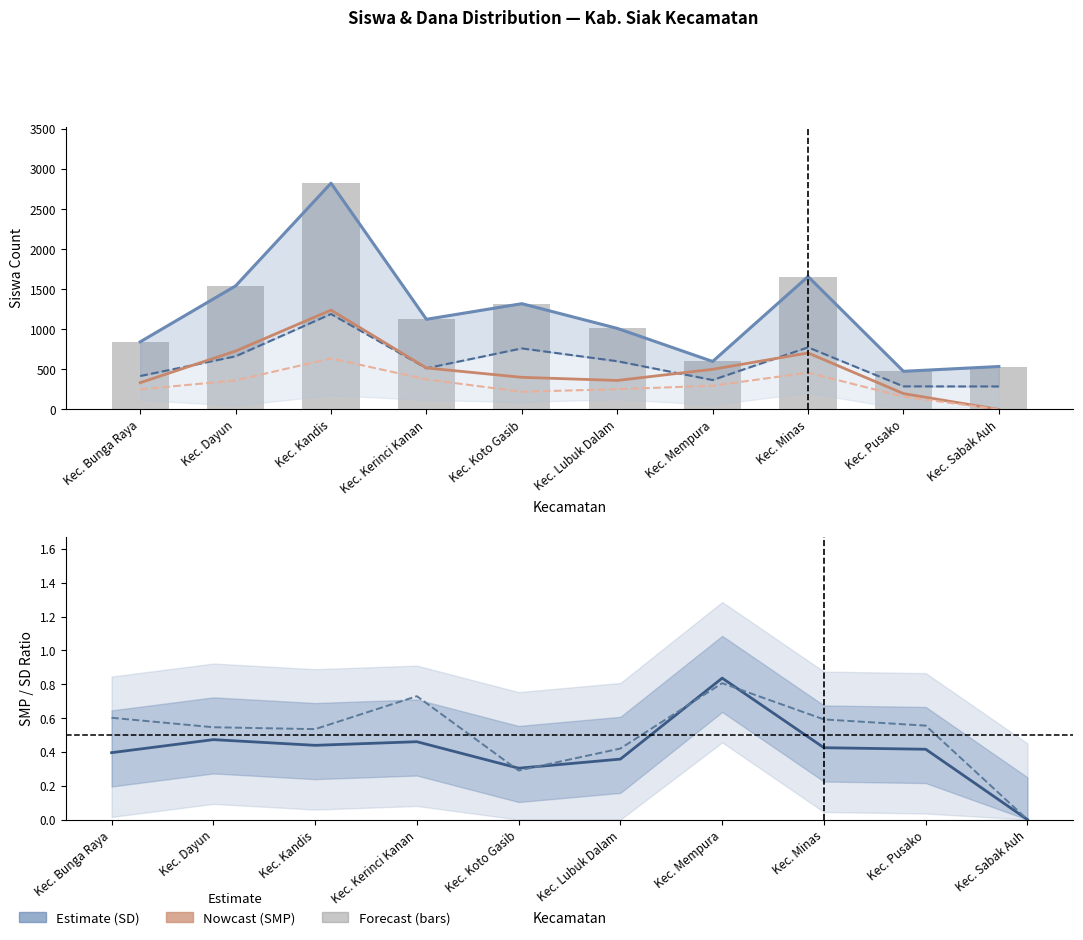

True or false: SD Pemberian has a value of 762 at Kec. Kerinci Kanan.

False